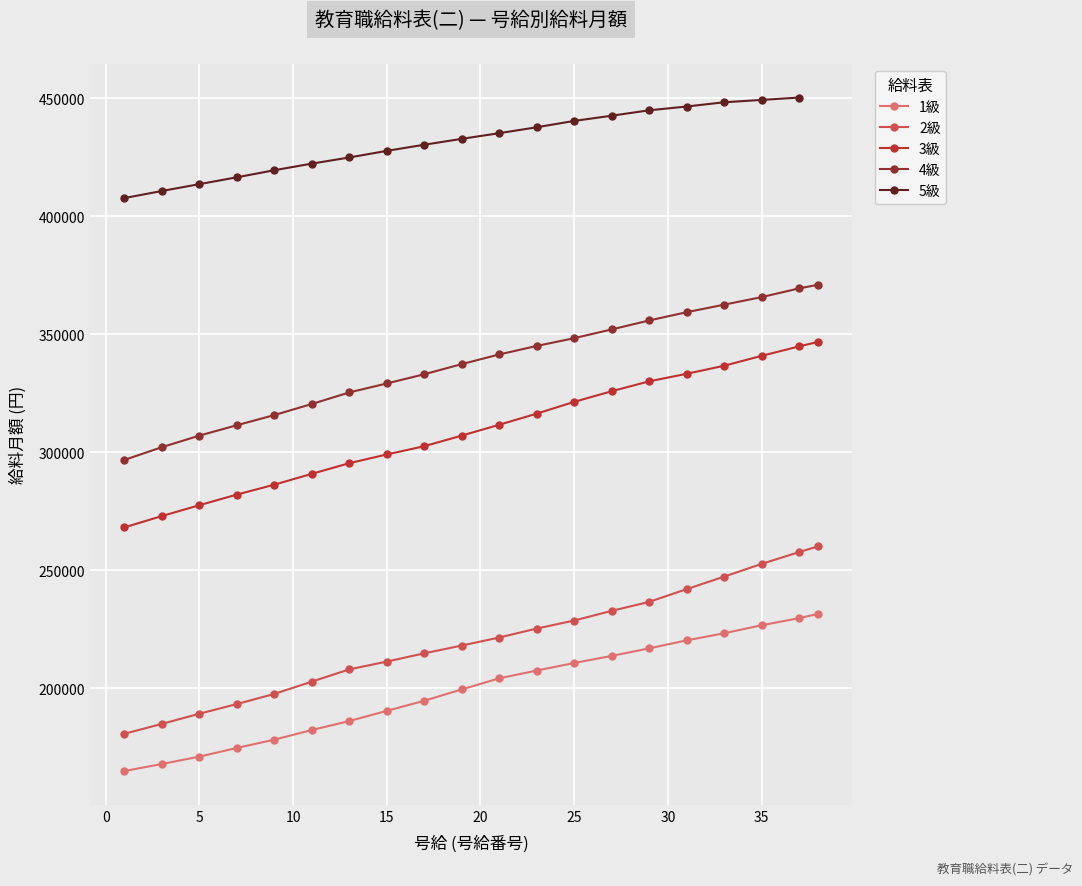

The value of 3級 at 25 is 321300. True or false?

True